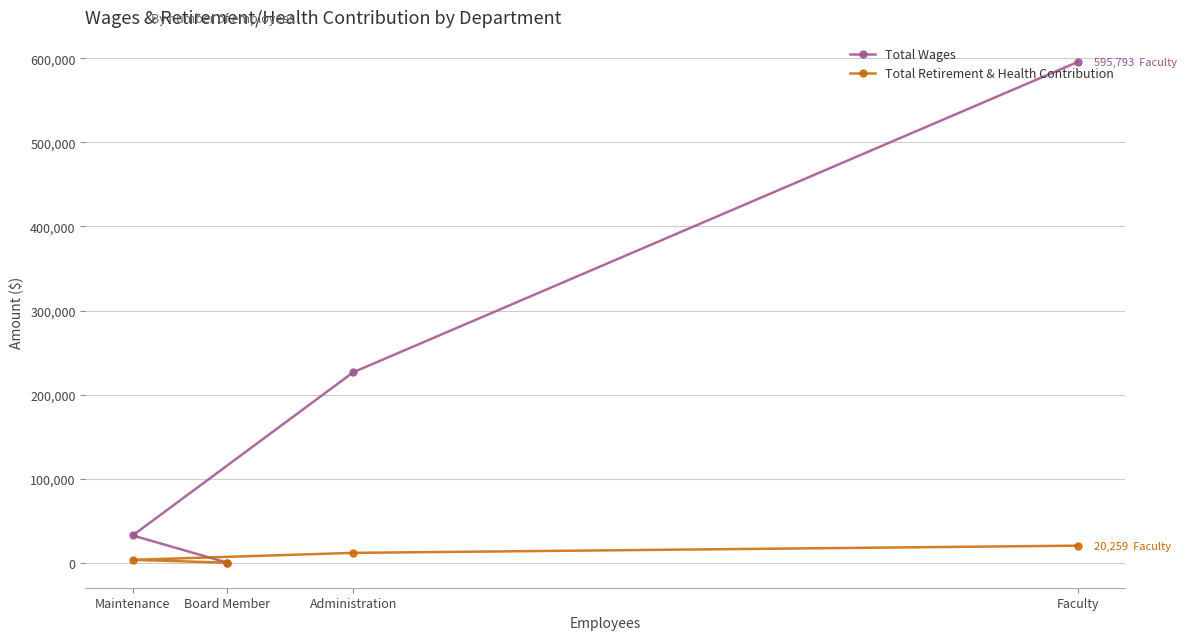

List the labels in order of Total Wages value, smallest first.

Board Member, Maintenance, Administration, Faculty